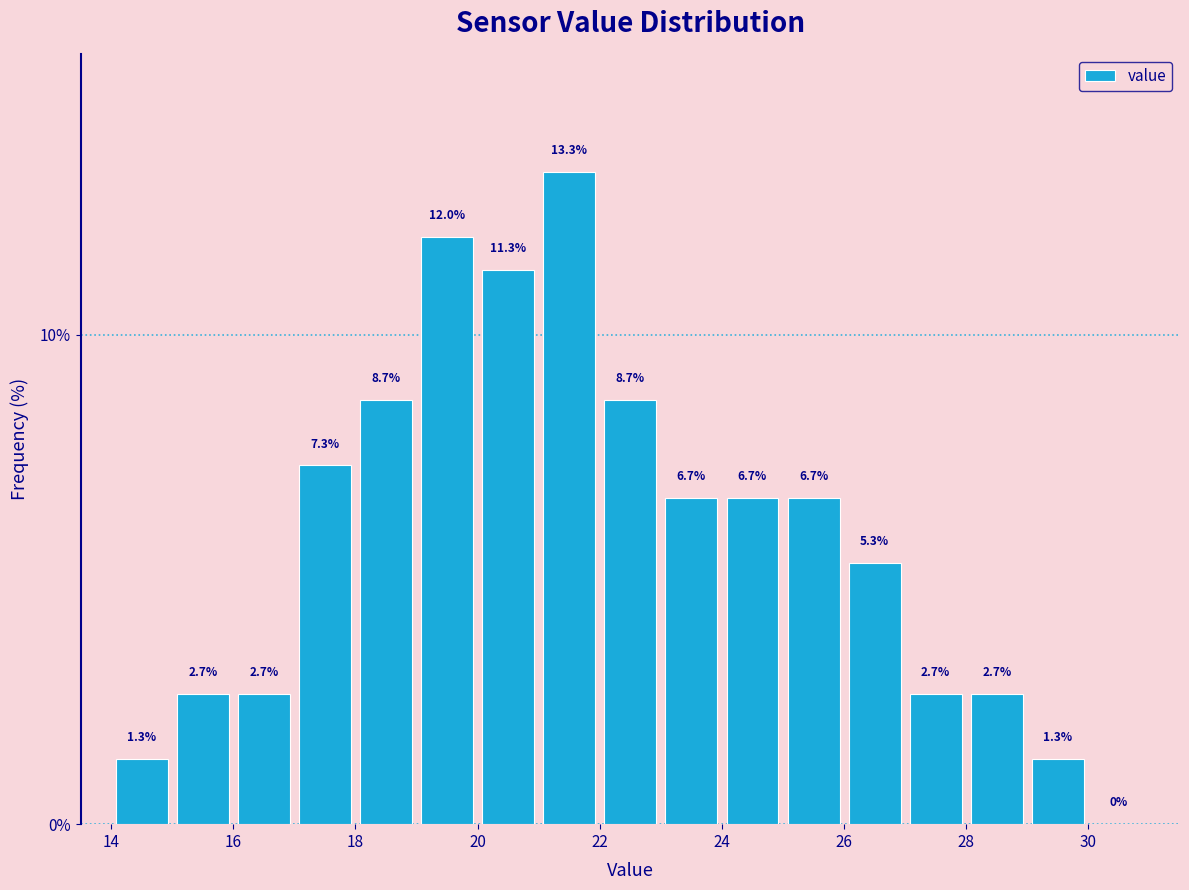

Over which range of the x-axis is the bar tallest?

21 to 22